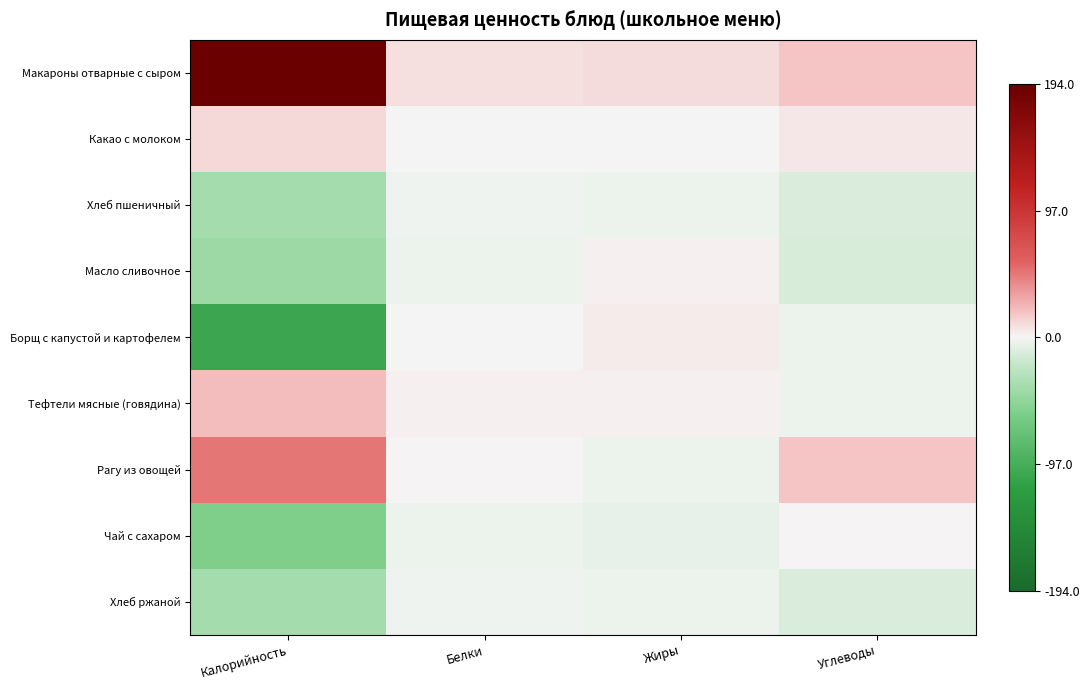

Which has a higher value, Жиры or Углеводы?

Углеводы